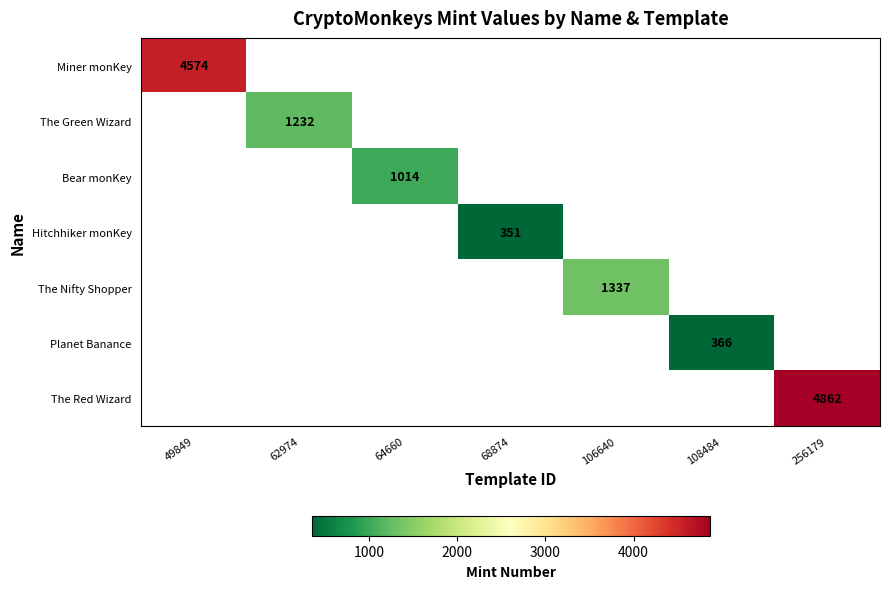

The The Nifty Shopper series shows 2282 at 106640. True or false?

False